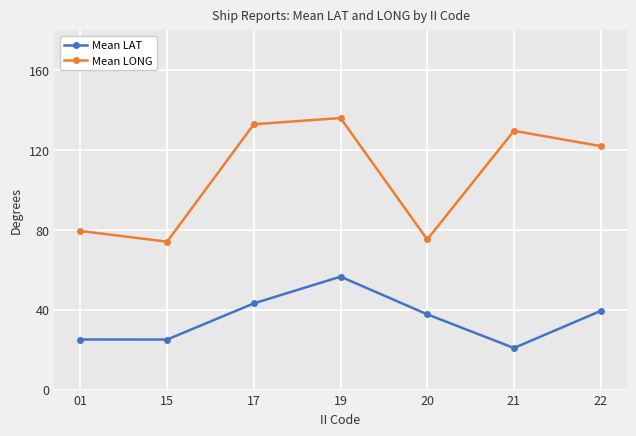

True or false: Mean LAT has more than 1 points higher than both neighbors.

False